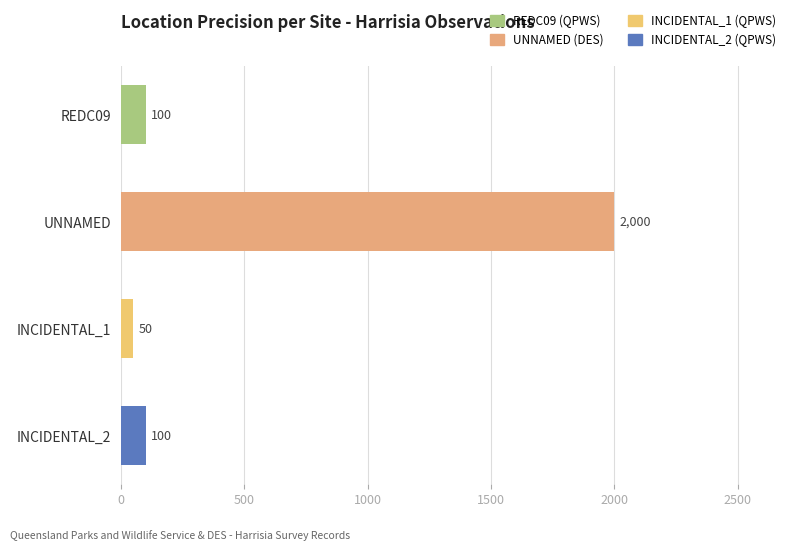

Reading top to bottom, what are all the values shown in this chart?

REDC09=100	UNNAMED=2000	INCIDENTAL_1=50	INCIDENTAL_2=100